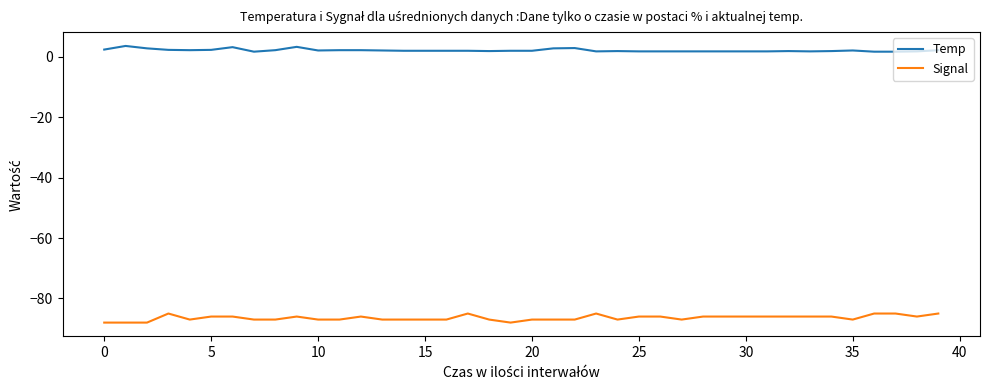

True or false: Signal and Temp cross at least once.

False